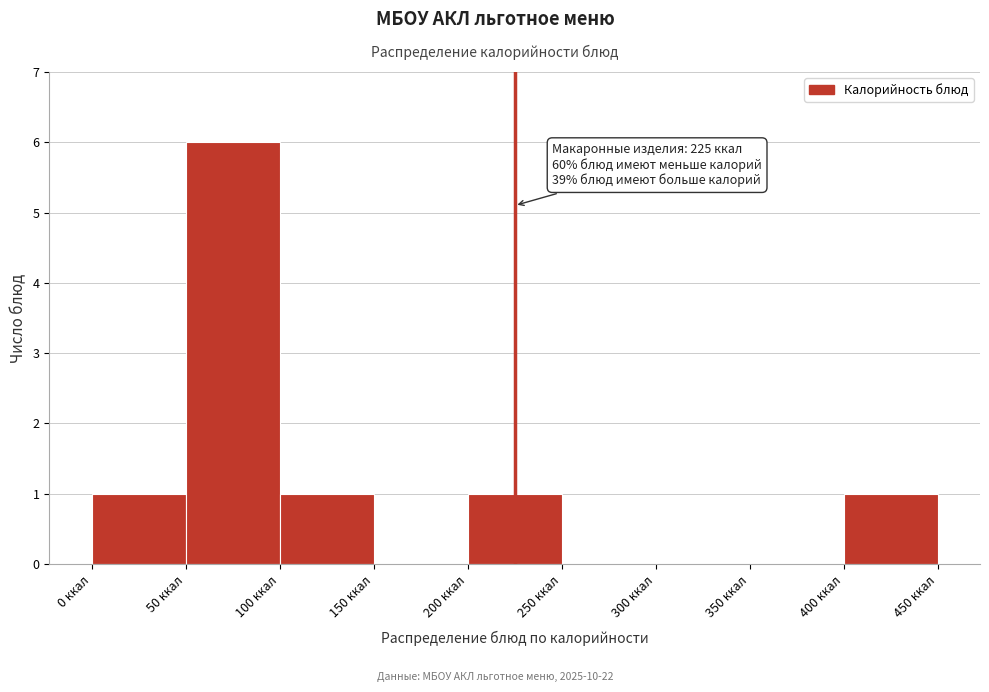

Which range on the x-axis has the tallest bar?

50 to 100